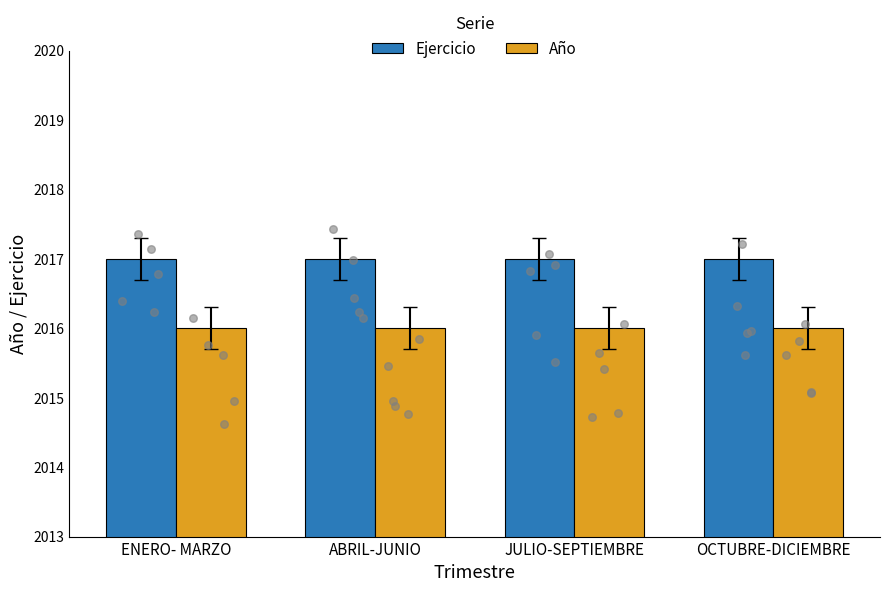

At how many categories does at least one series exceed 2016?

4